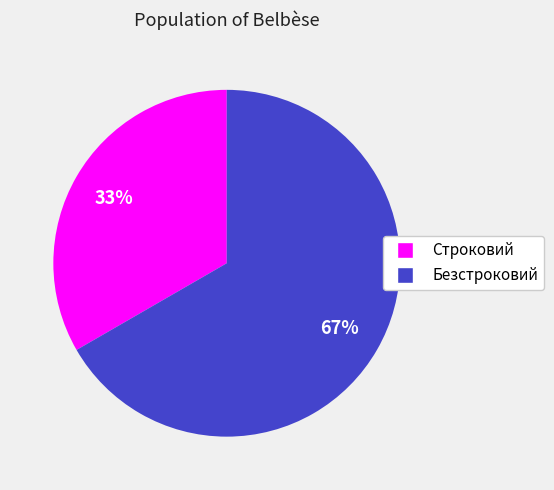

Is it true that Безстроковий is 60% of the pie?

False